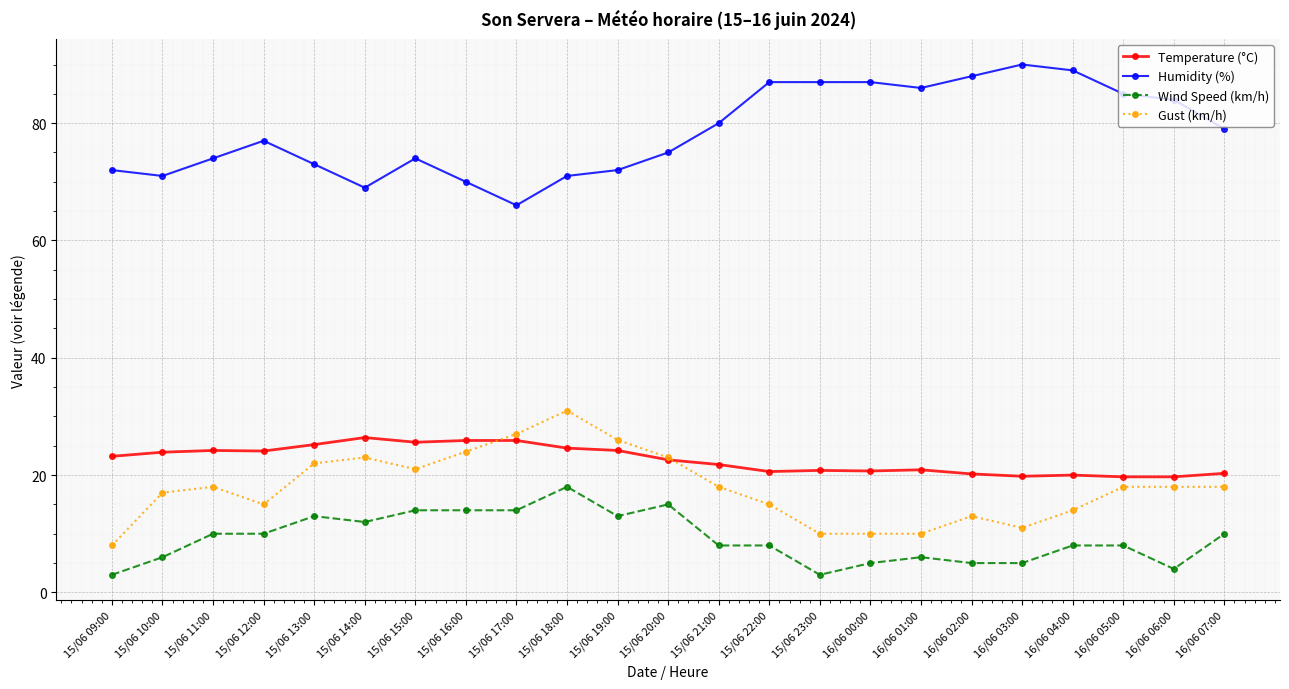

What is the difference between the Humidity (%) values at 16/06 07:00 and 16/06 05:00?

6.0